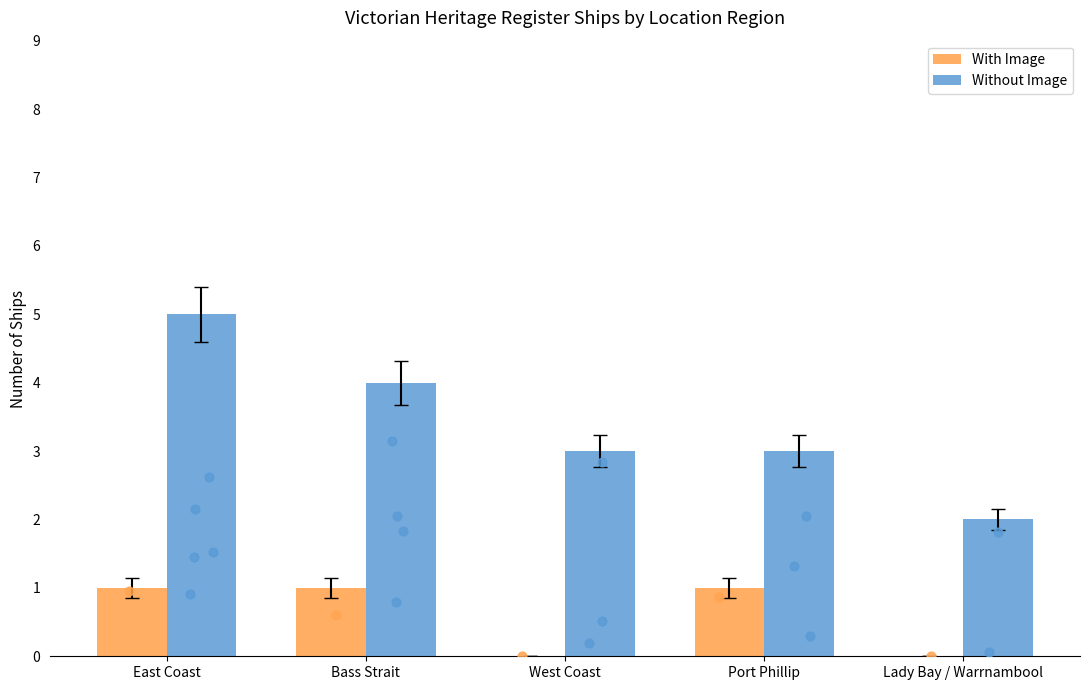

Which series contains the lowest Y value?

With Image